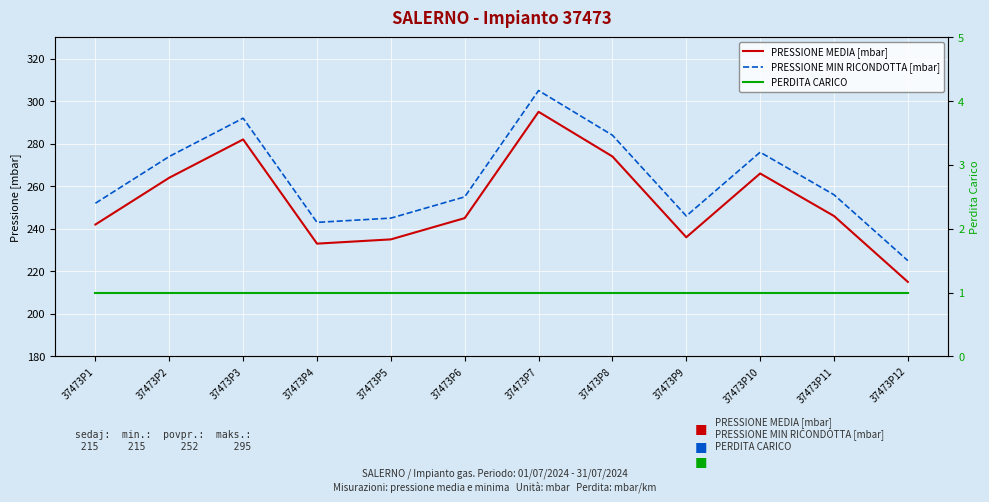

What is the sum of the PRESSIONE MEDIA [mbar] values at 37473P10 and 37473P6?

511